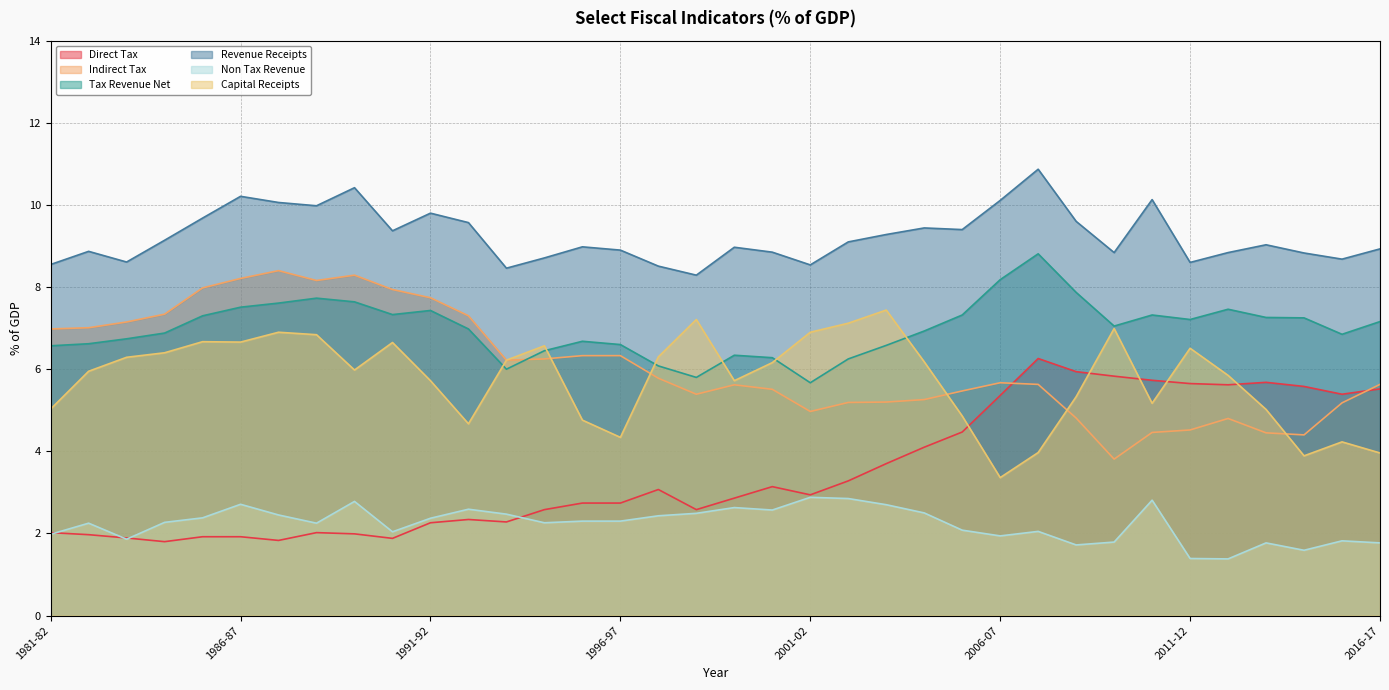

What are all the series names shown in the legend?

Direct Tax, Indirect Tax, Tax Revenue Net, Revenue Receipts, Non Tax Revenue, Capital Receipts